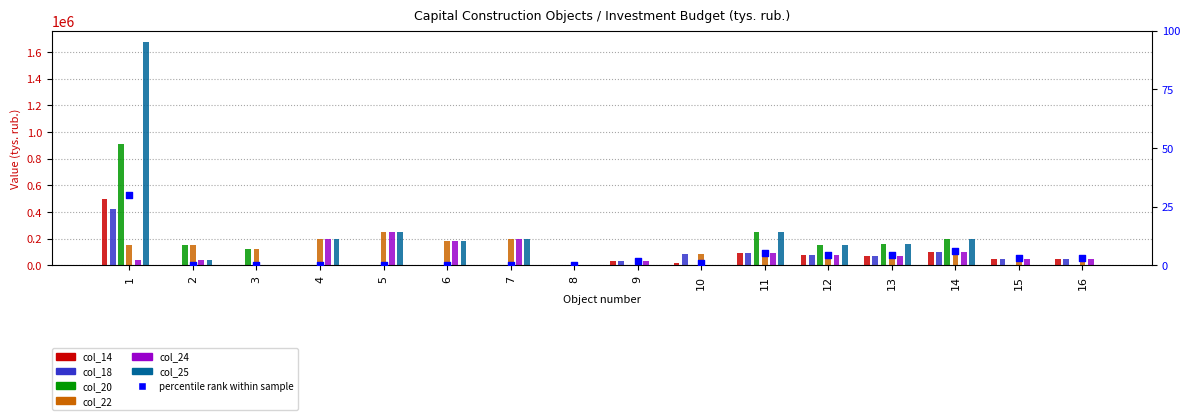

At how many categories does at least one series exceed 476832?

1